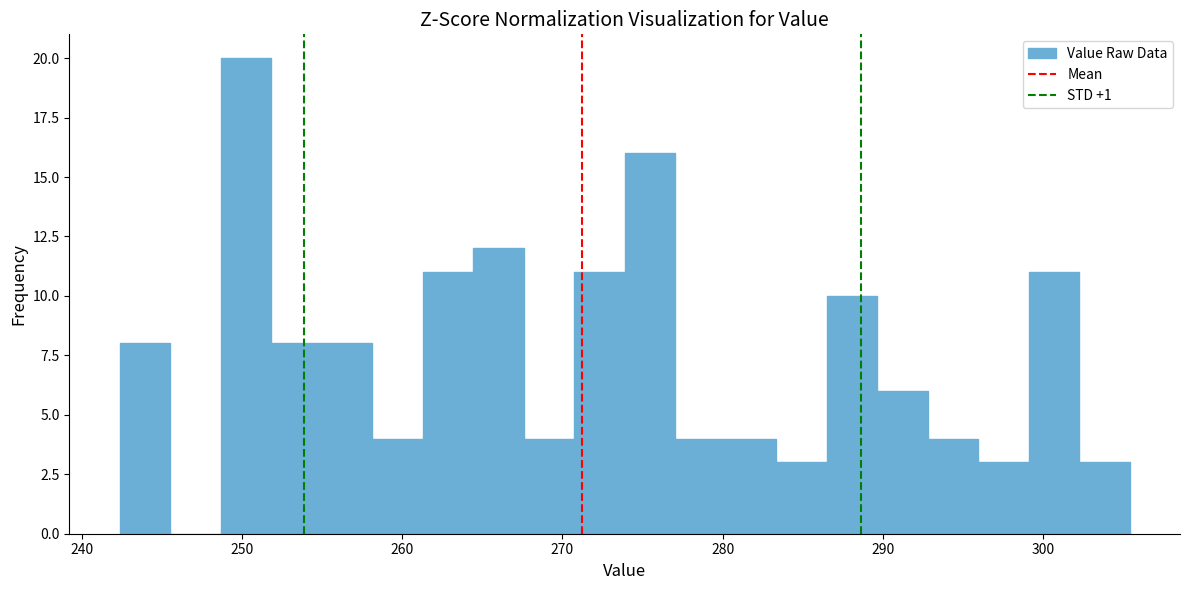

Around what value on the x-axis is the tallest bar? Give the approximate position of its centre, as read against the axis.

250